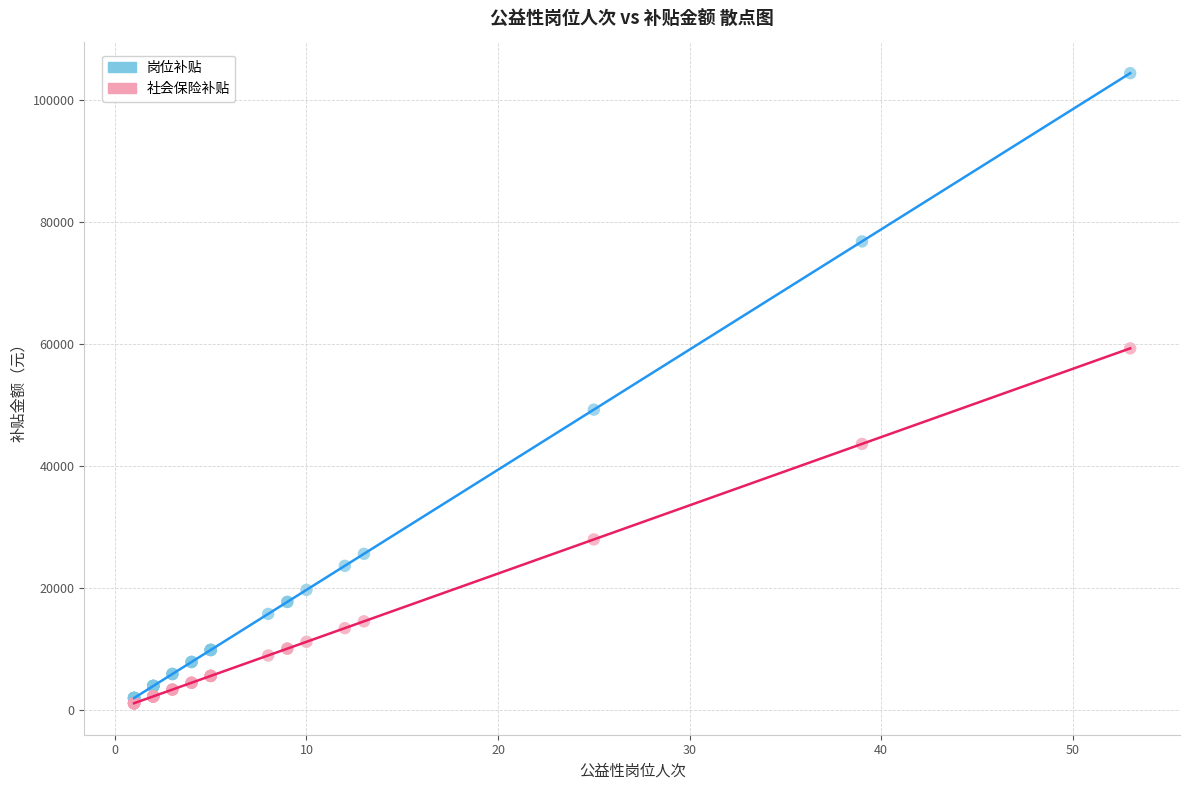

Across all series, what Y value is closest to 52764?

49250.0